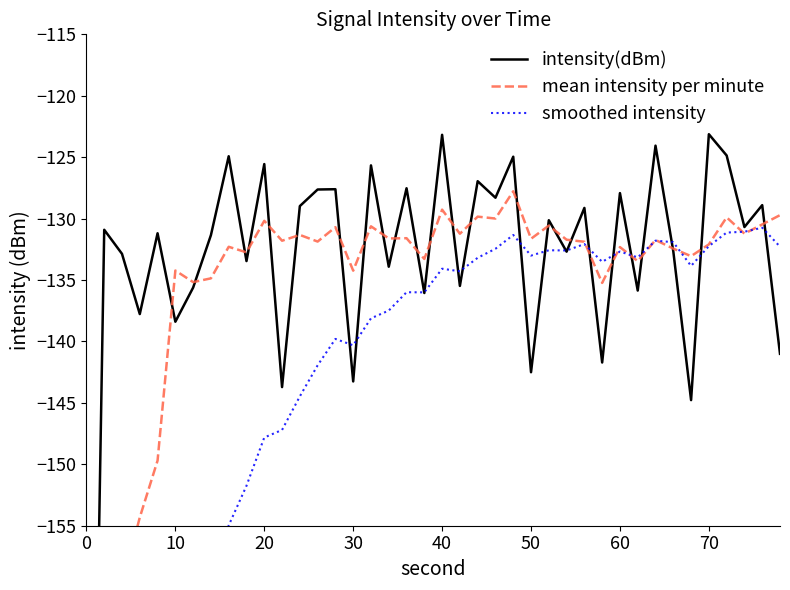

What is the difference between the smoothed intensity values at 40 and 30?

6.2